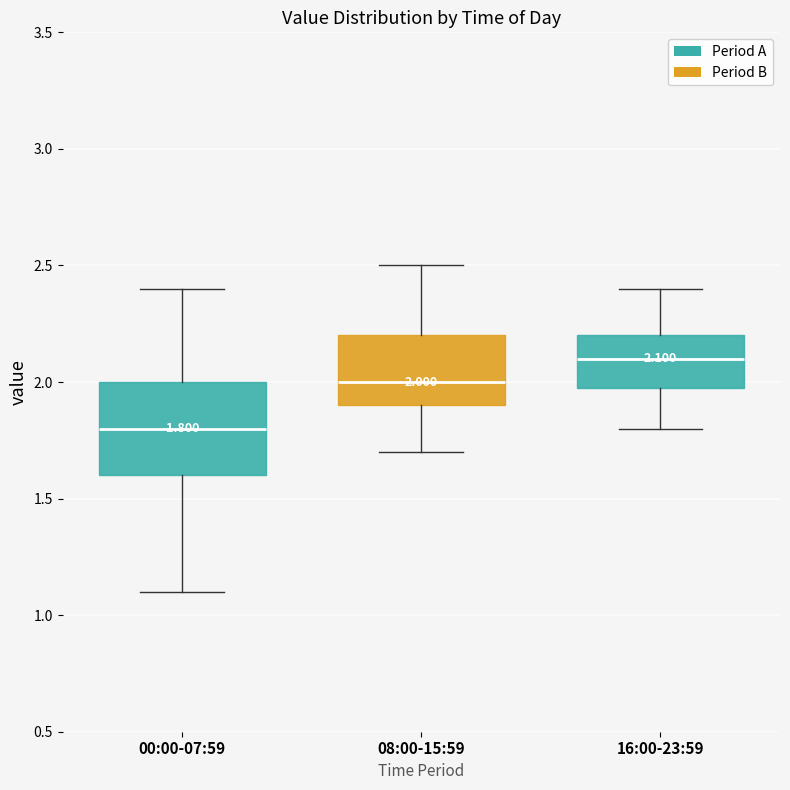

Which box's median line is the highest?

16:00-23:59